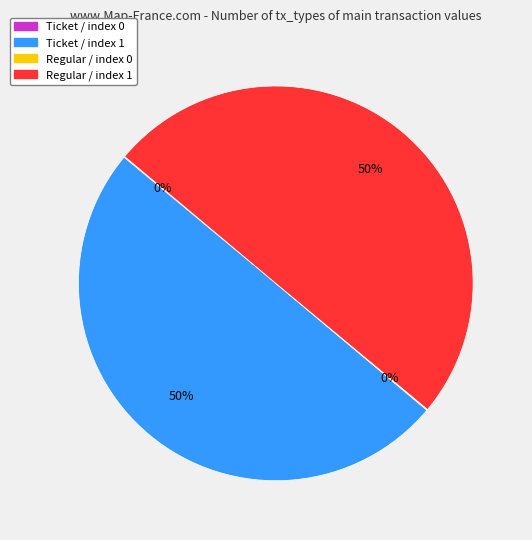

To the nearest percent, what is the difference between the largest and smallest slice percentages?

50%